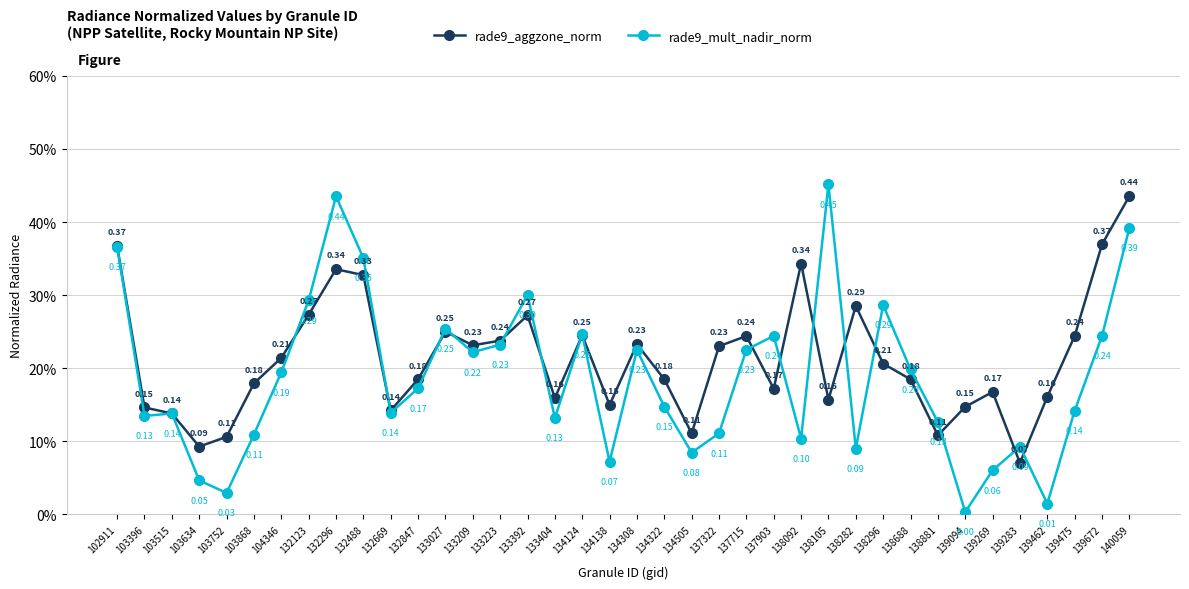

Which series has the largest total across all categories?

rade9_aggzone_norm